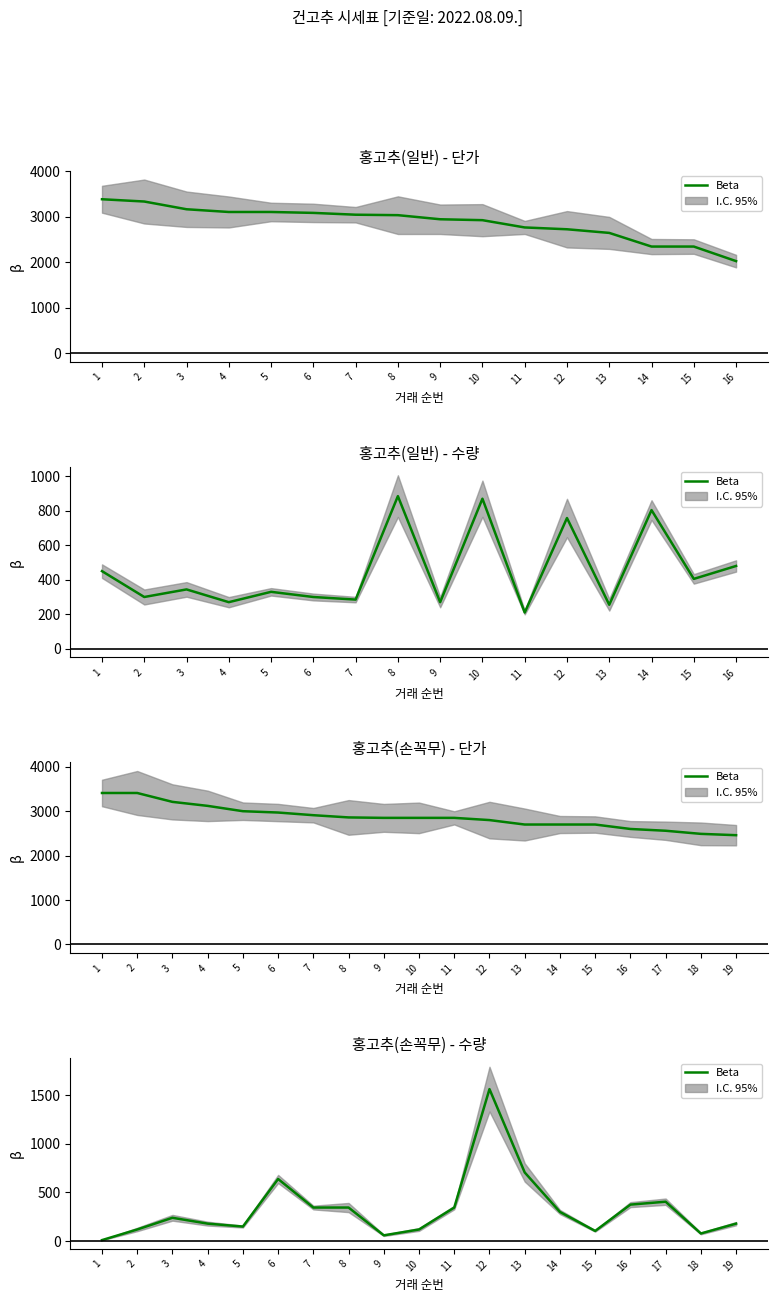

Is it true that the value at 16 is 375?

True